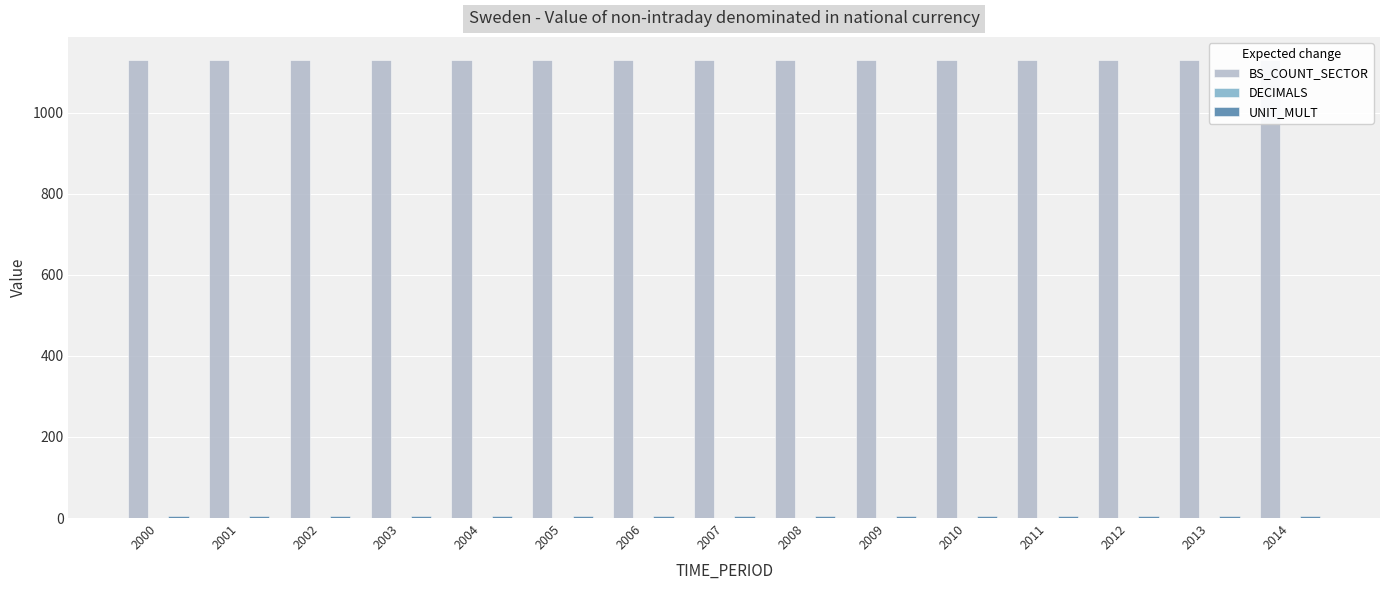

Which series has the widest spread of values?

BS_COUNT_SECTOR